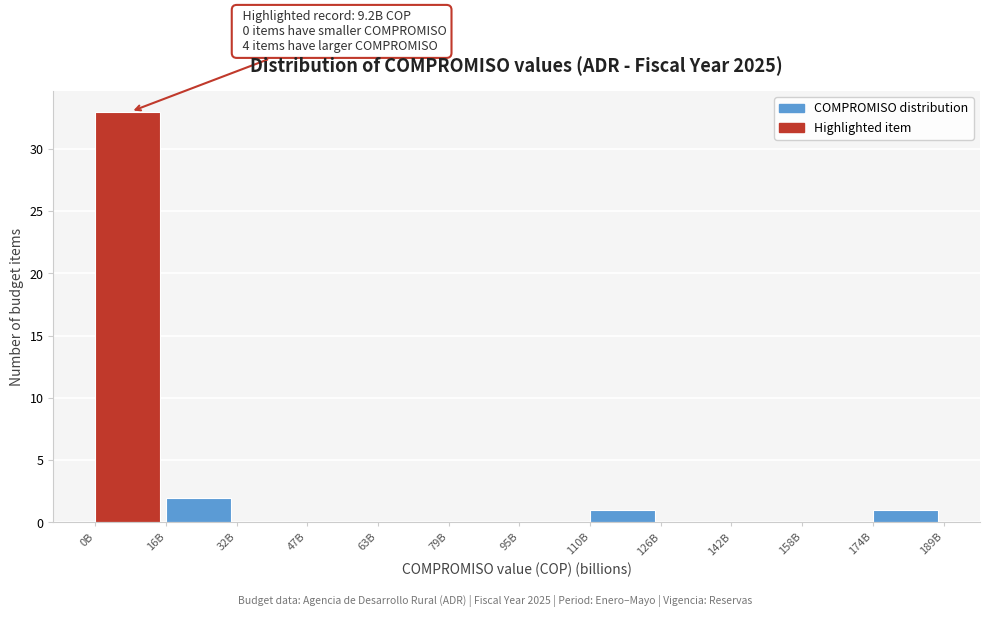

Reading left to right, what are all the values shown in this chart?

0B=33	16B=2	32B=0	47B=0	63B=0	79B=0	95B=0	110B=1	126B=0	142B=0	158B=0	174B=1